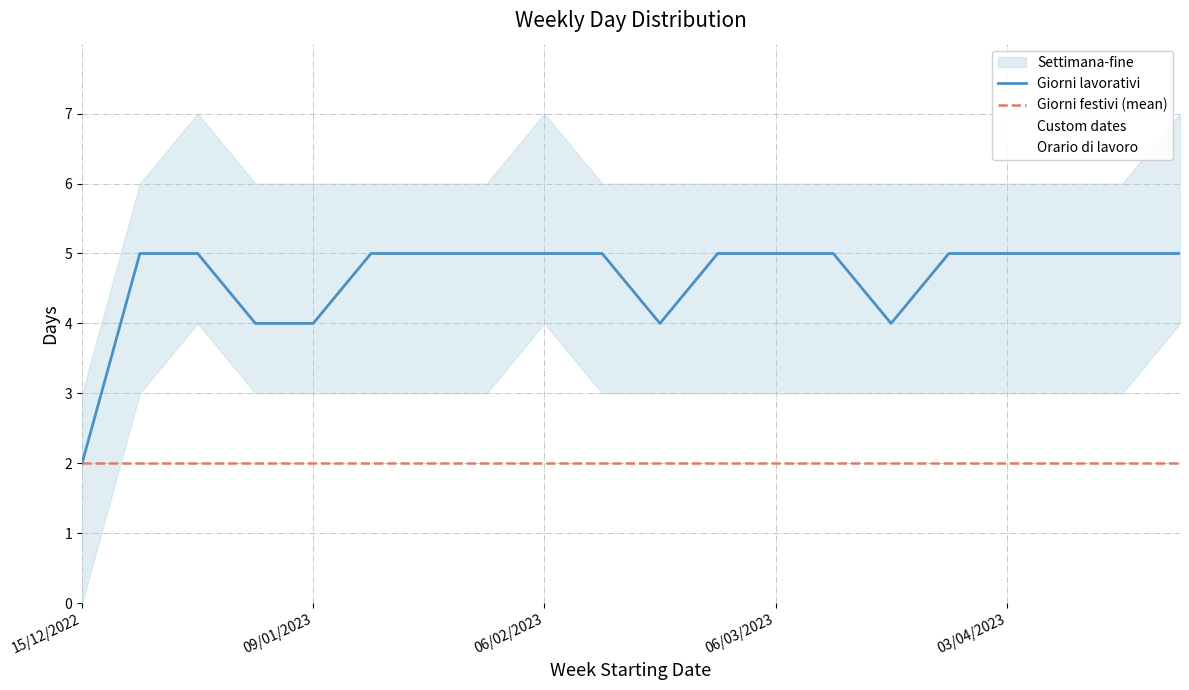

Is it true that Giorni festivi (mean) equals 1 at 06/03/2023?

False